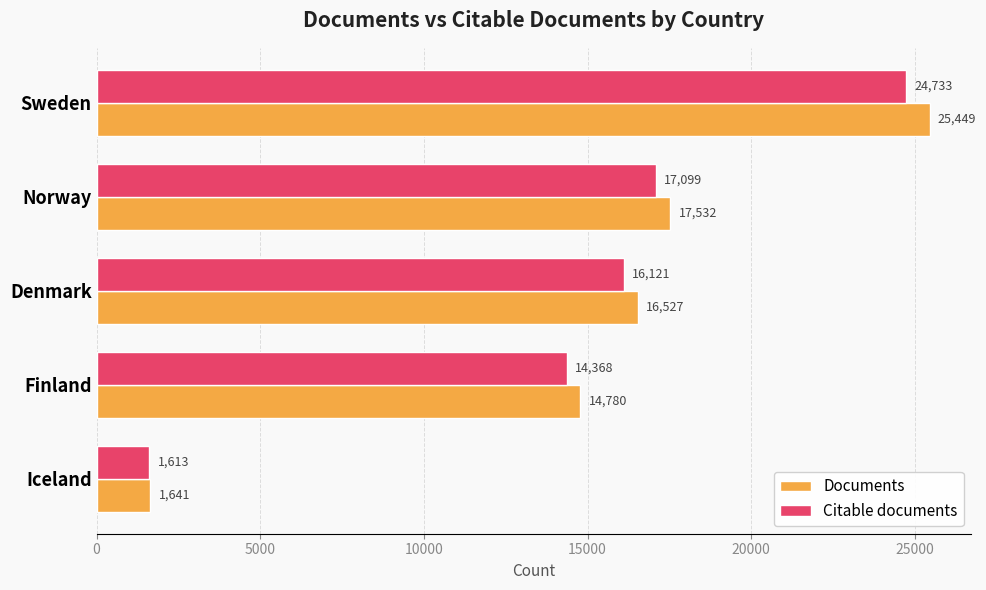

Which series has the widest spread of values?

Documents